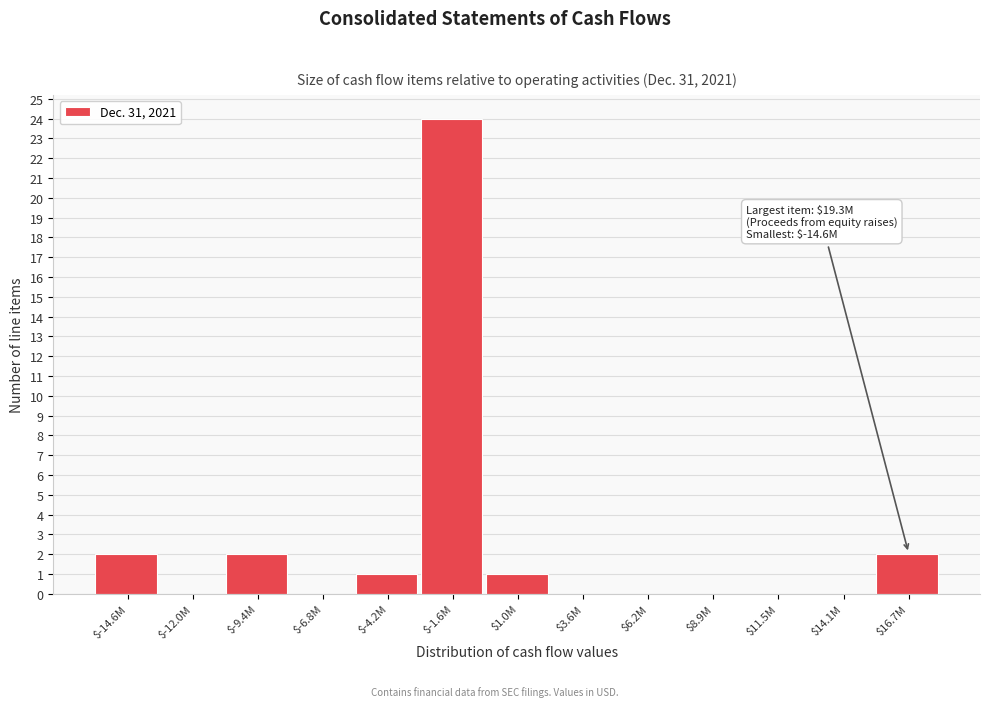

What is the maximum value shown in the chart?

24